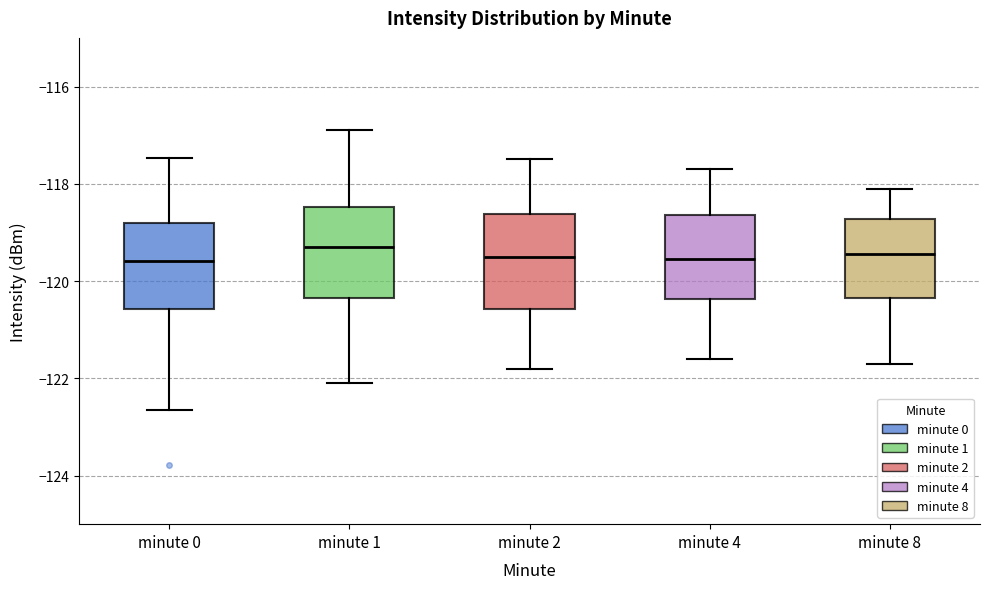

Reading left to right, read every box against the y-axis: the position of its median line, the range the box covers, and the ends of its whiskers. The values are not printed on the chart, so give them approximately, as read against the axis.

minute 0: median -119.6, box -120.6 to -118.8, whiskers -122.6 to -117.4
minute 1: median -119.2, box -120.4 to -118.4, whiskers -122.0 to -116.8
minute 2: median -119.4, box -120.6 to -118.6, whiskers -121.8 to -117.4
minute 4: median -119.6, box -120.4 to -118.6, whiskers -121.6 to -117.6
minute 8: median -119.4, box -120.4 to -118.8, whiskers -121.6 to -118.0